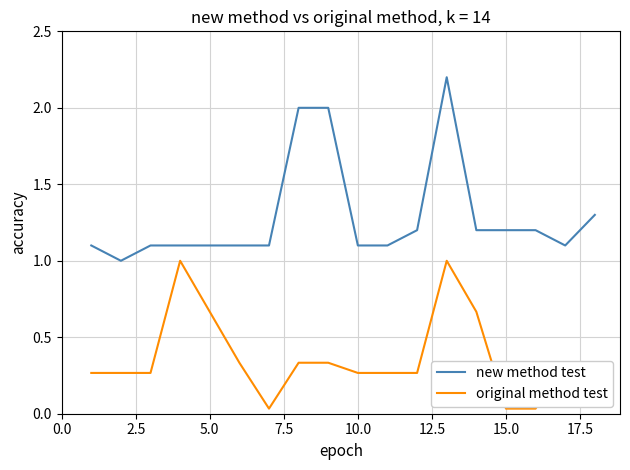

Which series has the widest spread of values?

new method test